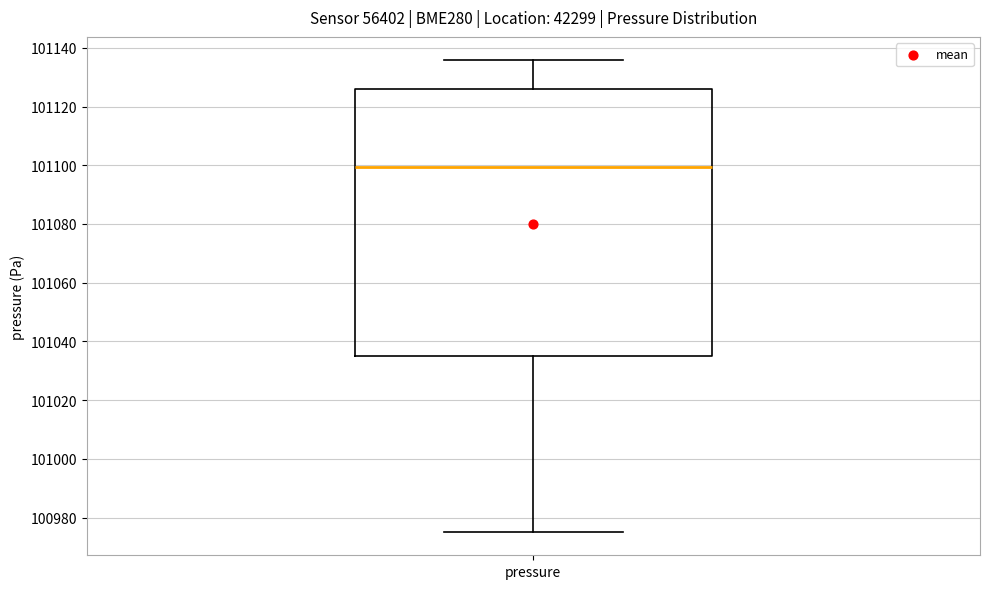

Read this box plot against the y-axis: the position of the median line, the range covered by the box, and the ends of both whiskers. The values are not printed on the chart, so give them approximately, as read against the axis.

median 101100, box 101036 to 101126, whiskers 100976 to 101136